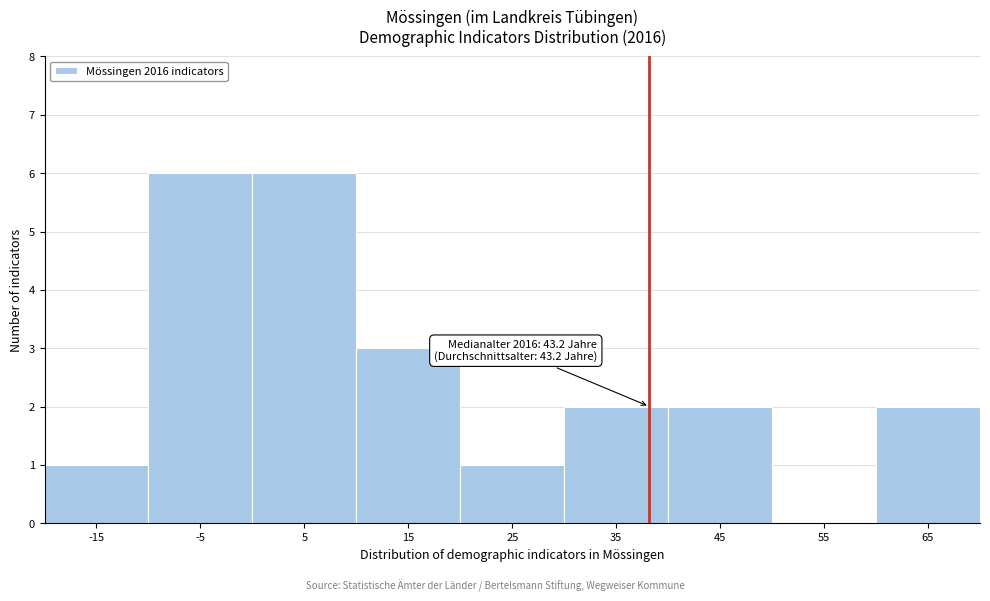

Reading left to right, transcribe all the data shown in this chart.

-15=1	-5=6	5=6	15=3	25=1	35=2	45=2	55=0	65=2